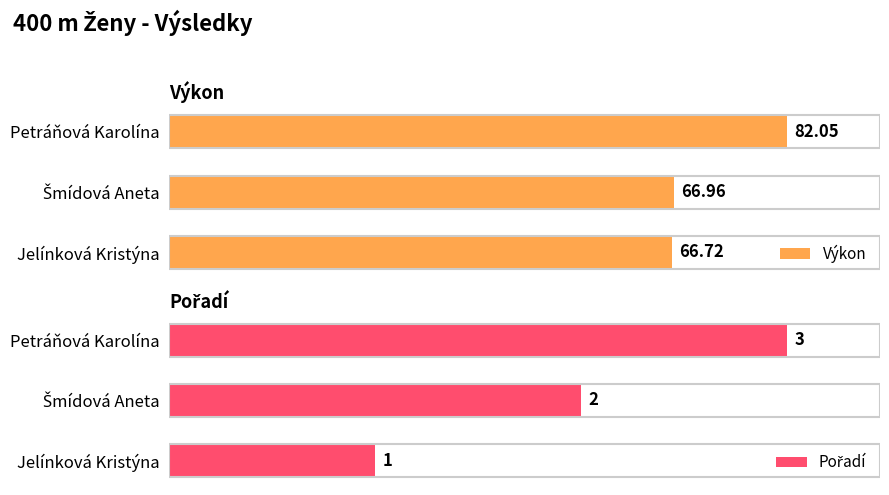

Which category has the highest value in the Výkon series?

Petráňová Karolína